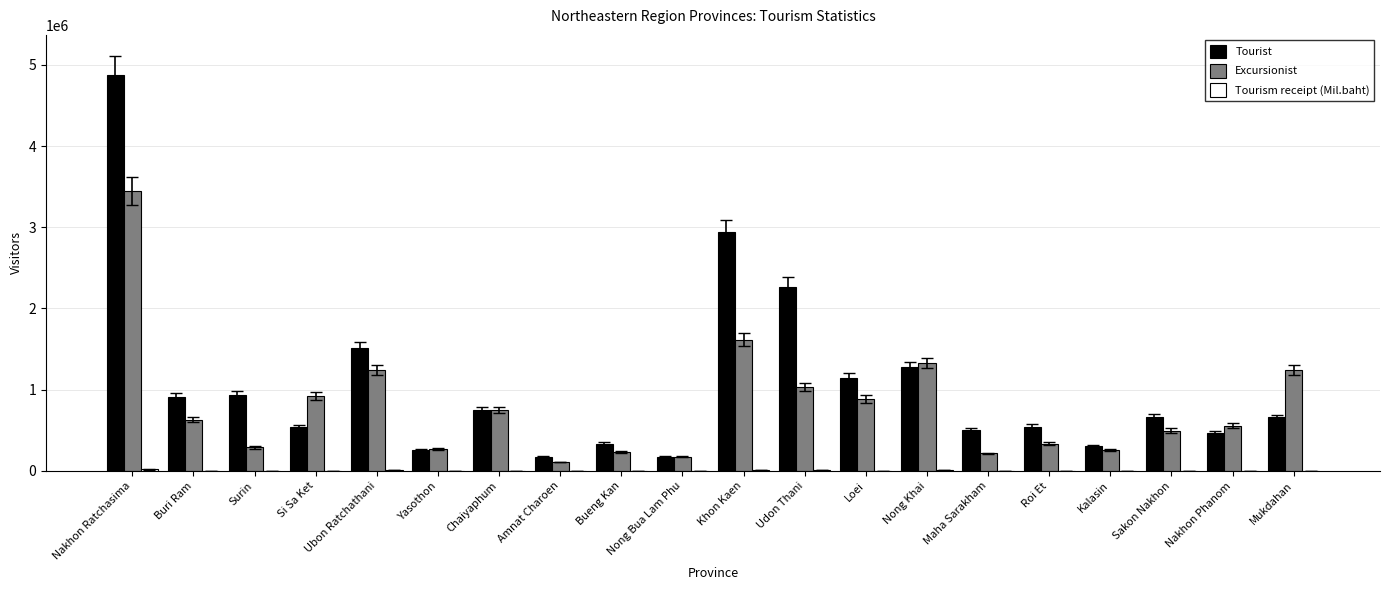

Which series has the largest total across all categories?

Tourist